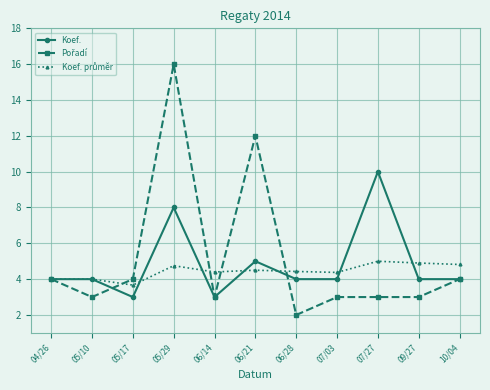

What is the total value across all series at 09/27?

11.9